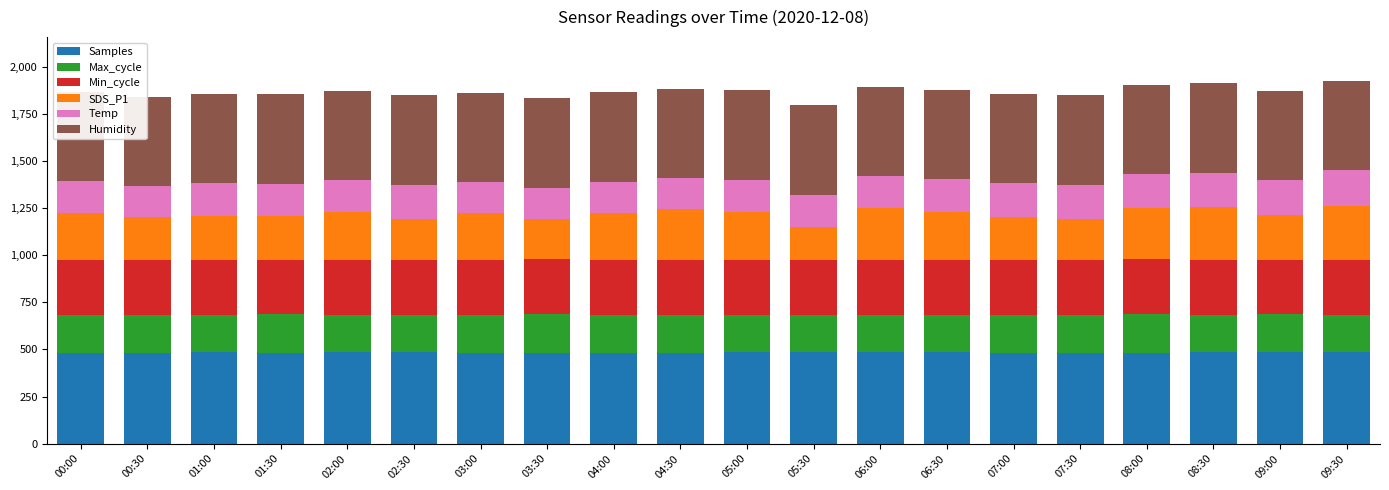

What is the sum of all Samples values?

9673.7